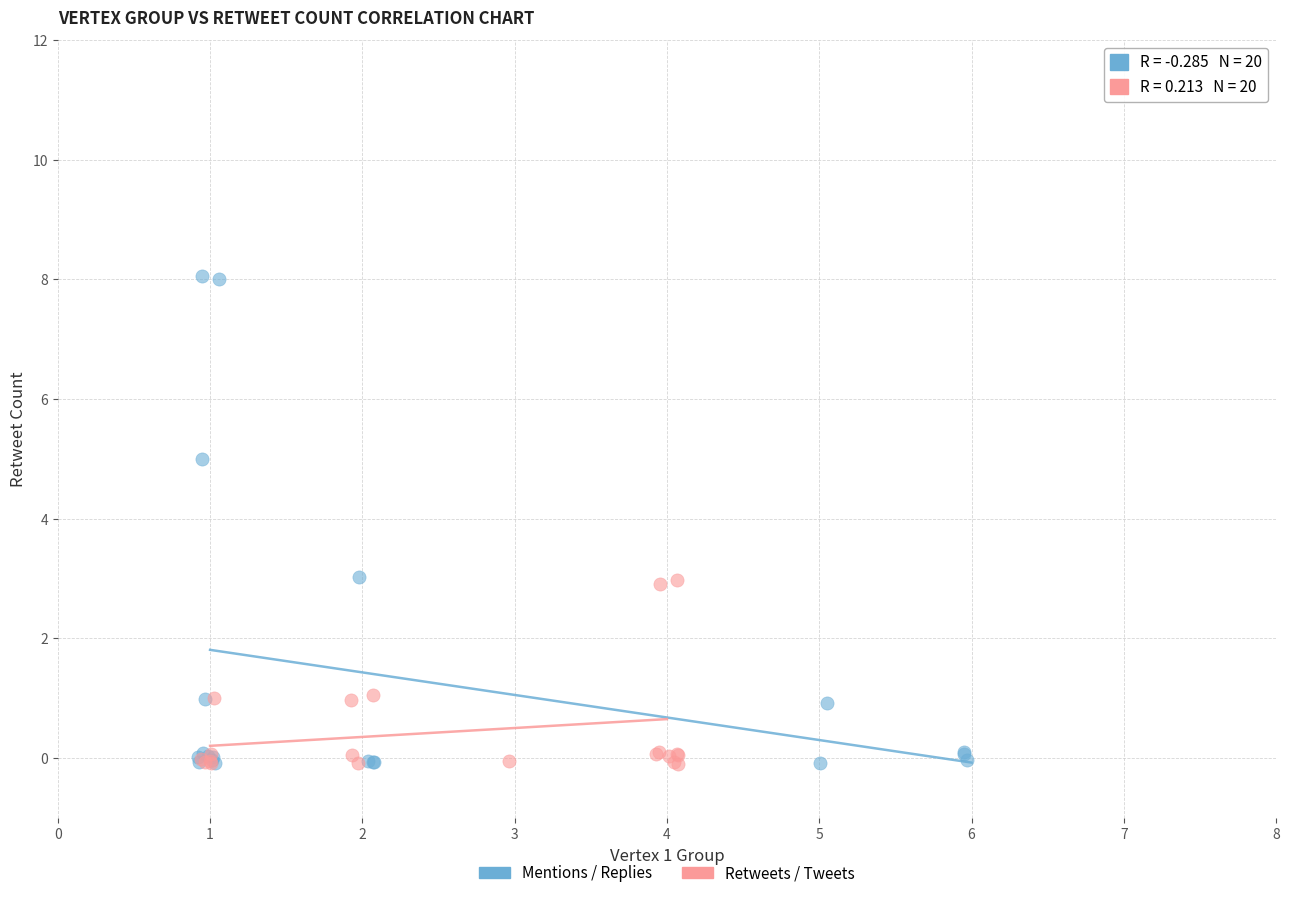

What are all the series names shown in the legend?

Mentions / Replies, Retweets / Tweets